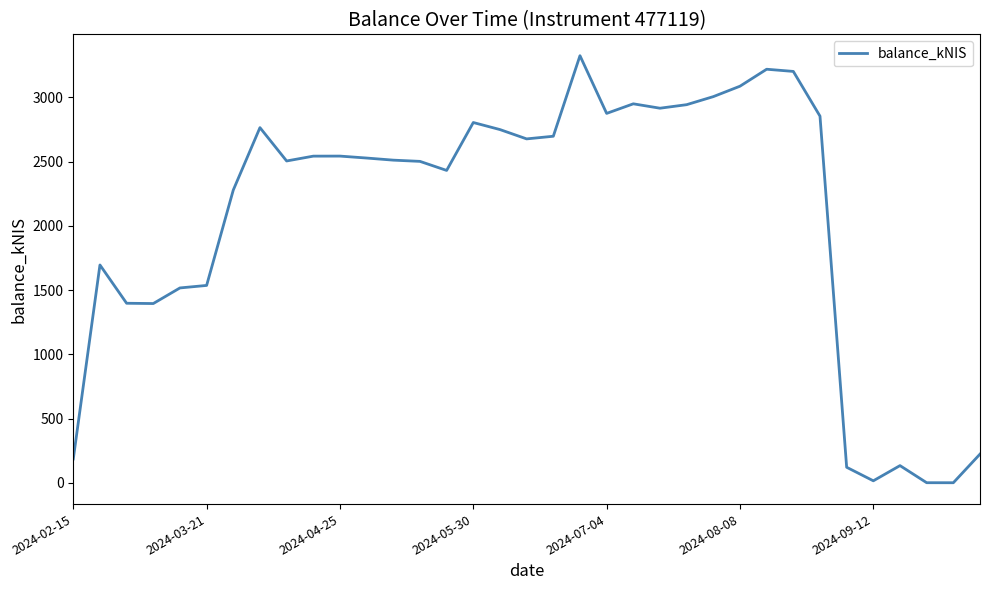

What is the maximum value shown in the chart?

3325.2